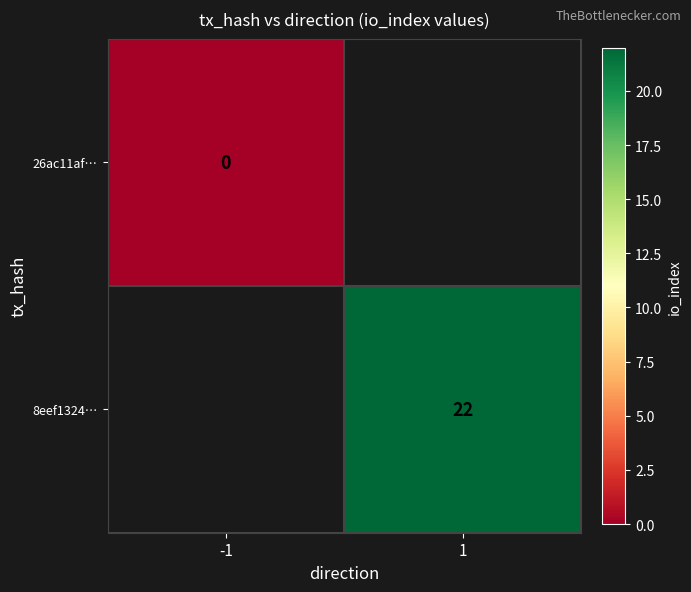

The value of 8eef1324… at 1 is 22. True or false?

True